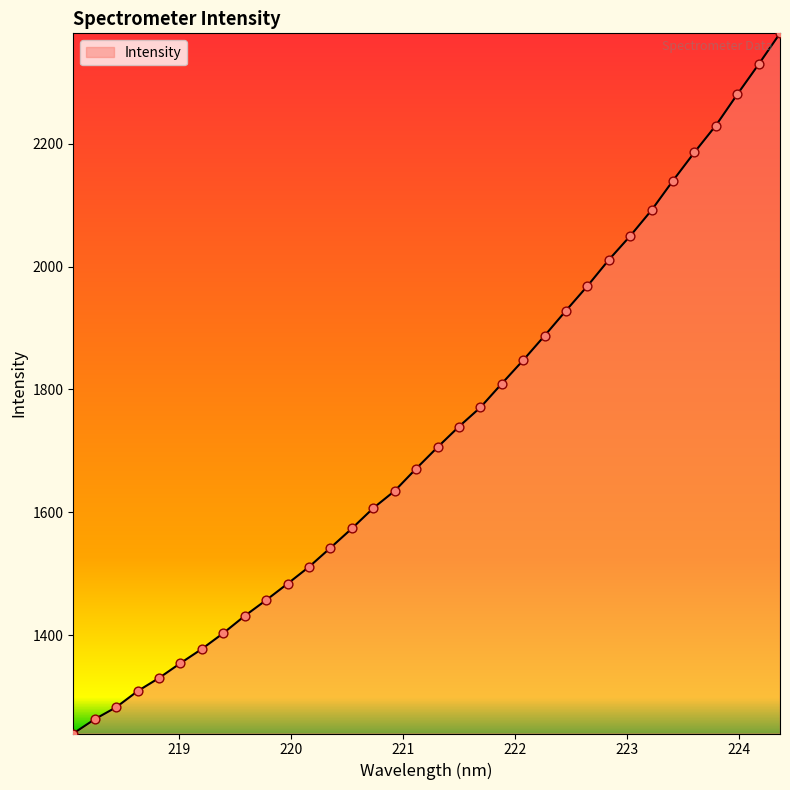

What is the maximum value shown in the chart?

2379.7